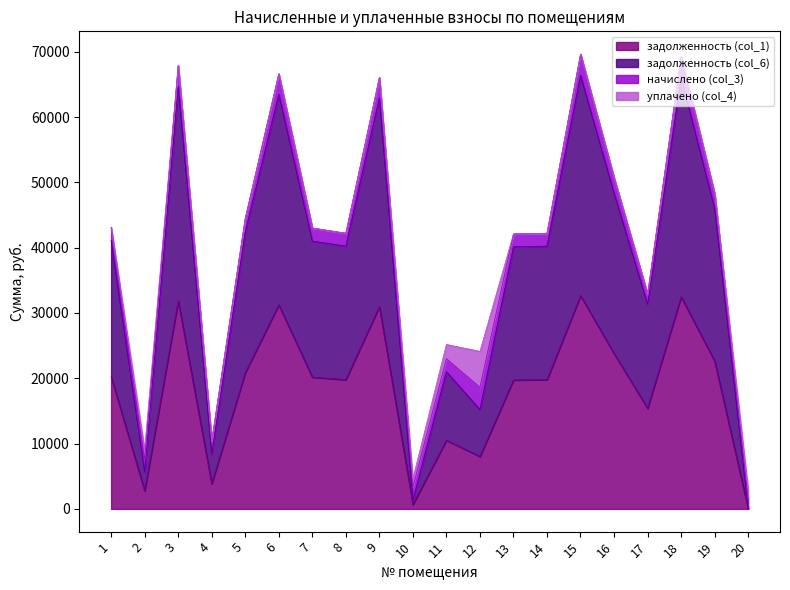

What is the total value across all series at 14?

42206.6